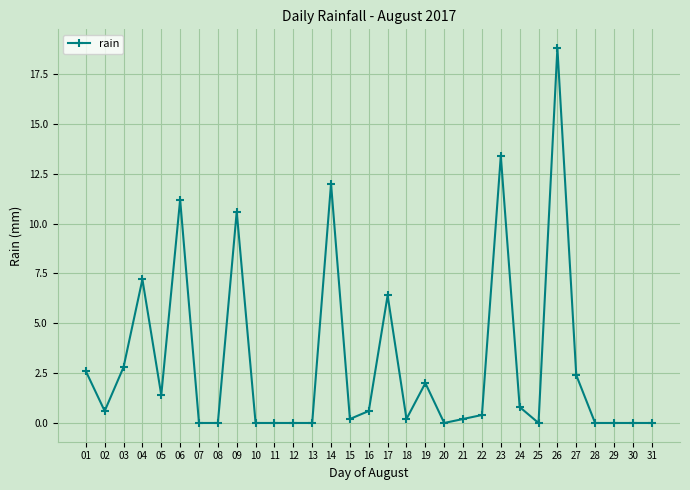

The value at 31 is 11.9. True or false?

False